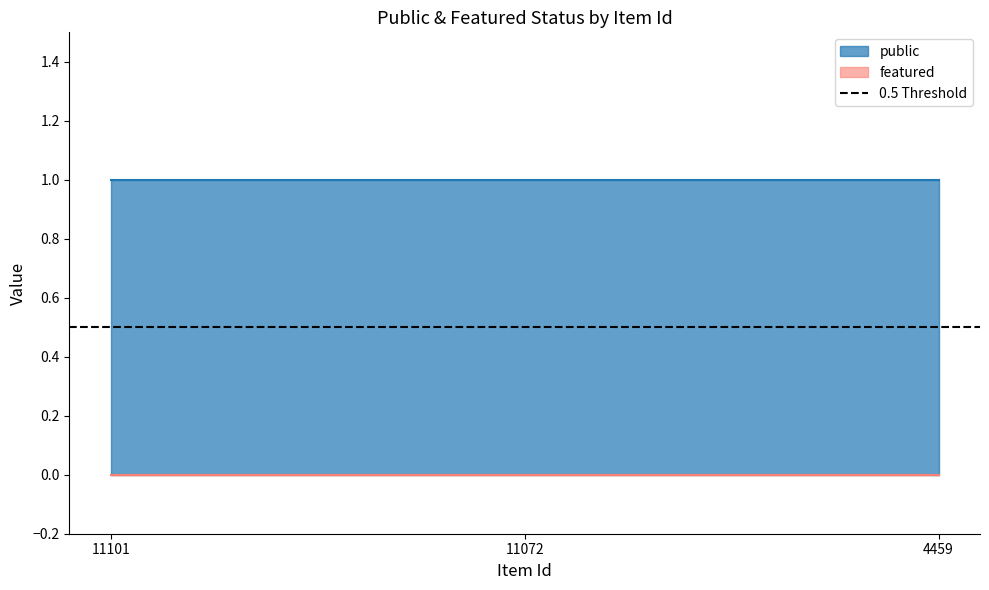

Which has a higher value, 11101 or 4459?

11101